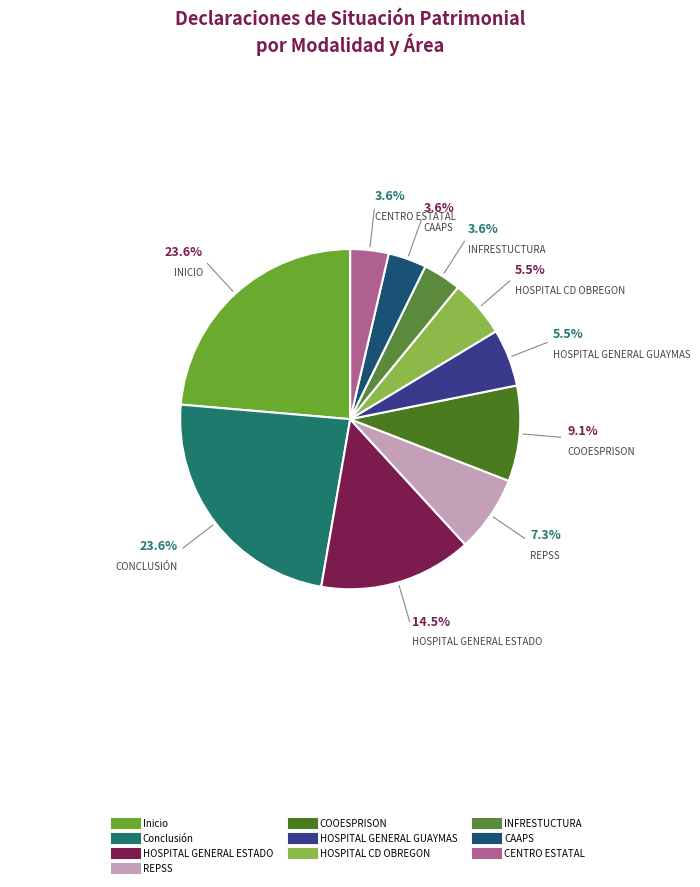

Is there a majority slice in this chart?

No